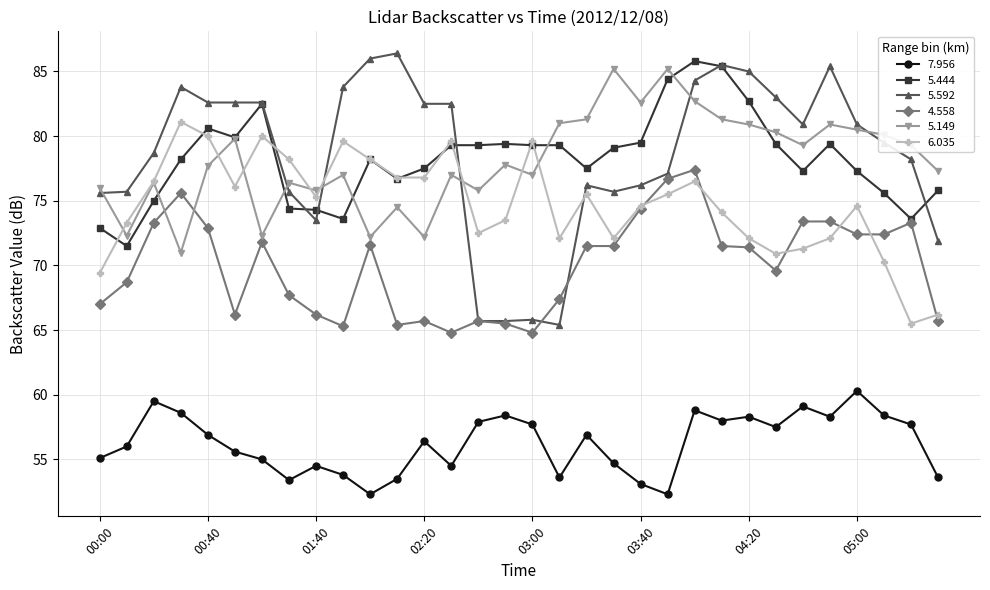

True or false: 4.558 has more than 1 interior local peaks.

True